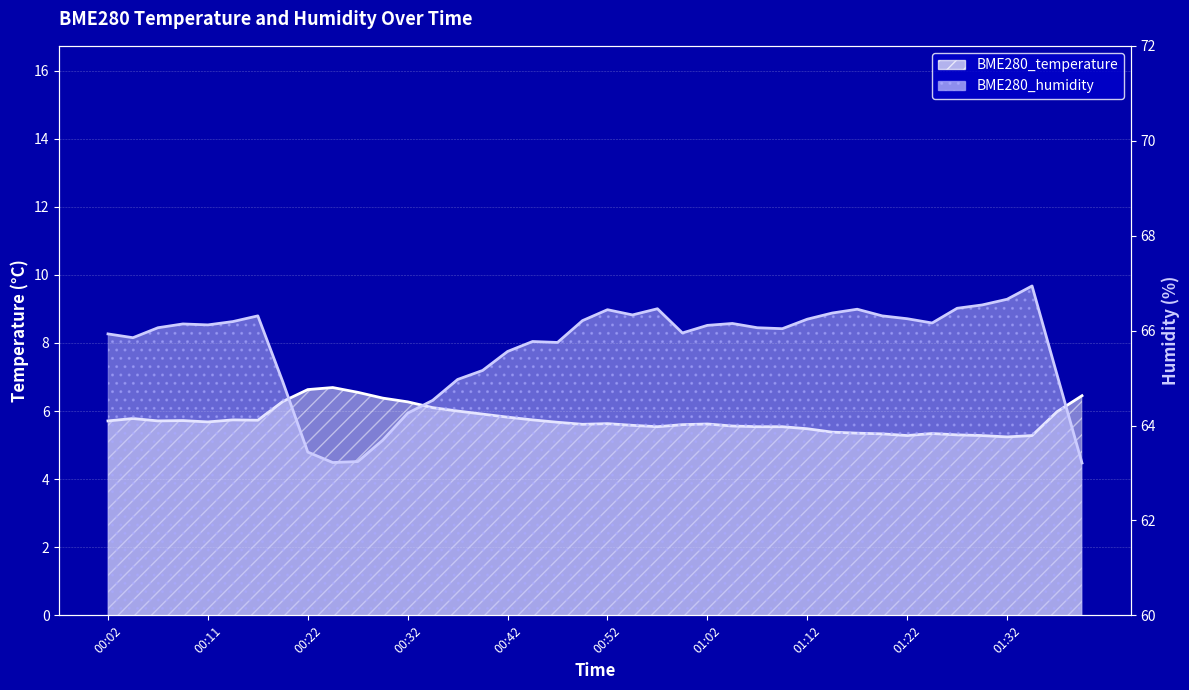

How many interior local peaks does the BME280_temperature series have?

7